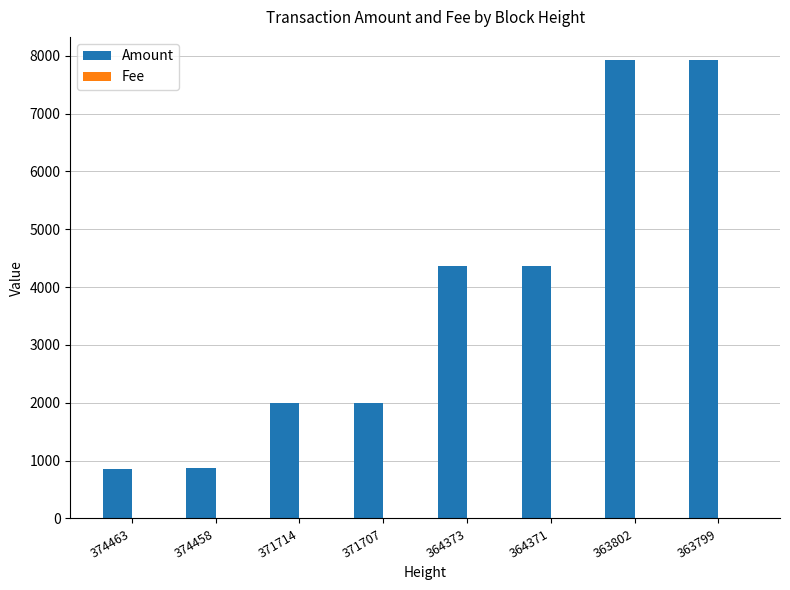

Which series has the largest total across all categories?

Amount